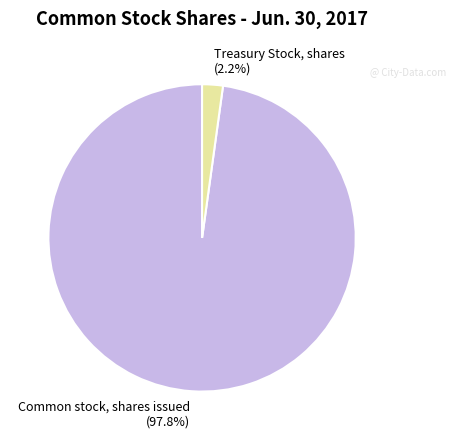

Is Common stock, shares issued the majority of the pie?

Yes